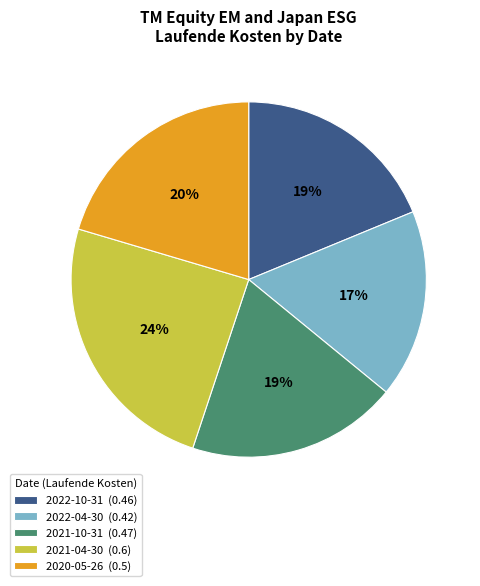

To the nearest percent, what is the difference between the largest and smallest slice percentages?

7%